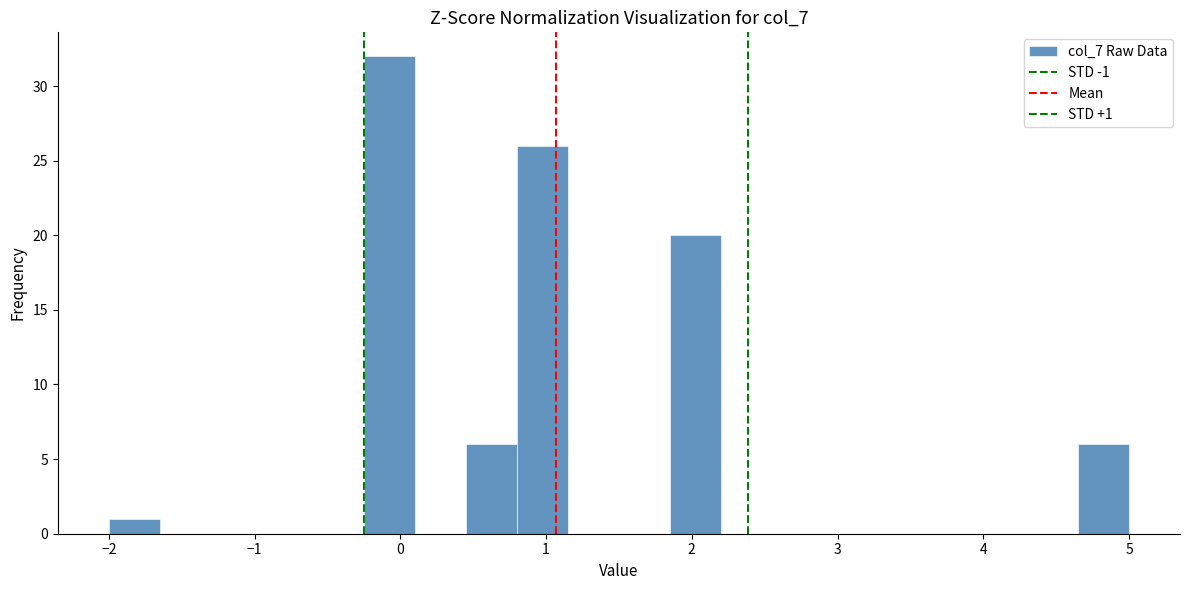

Around what value on the x-axis is the tallest bar? Give the approximate position of its centre, as read against the axis.

-0.1